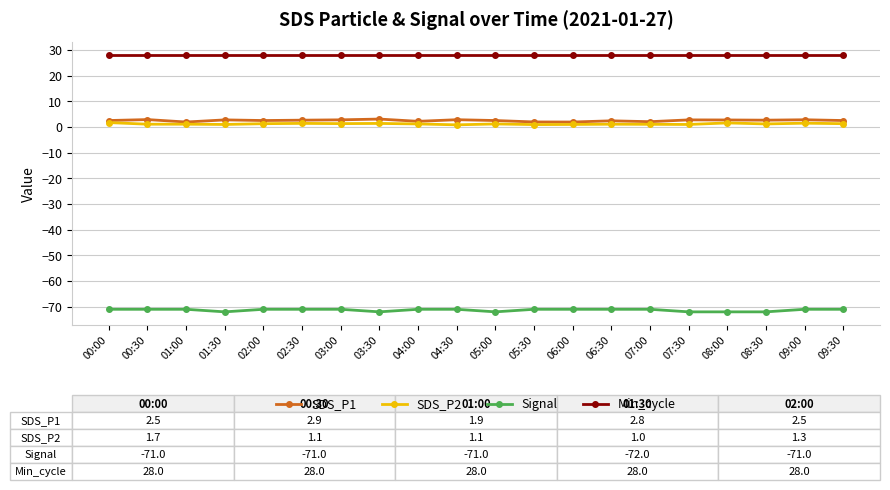

True or false: SDS_P1 has a value of 2.4 at 06:30.

True